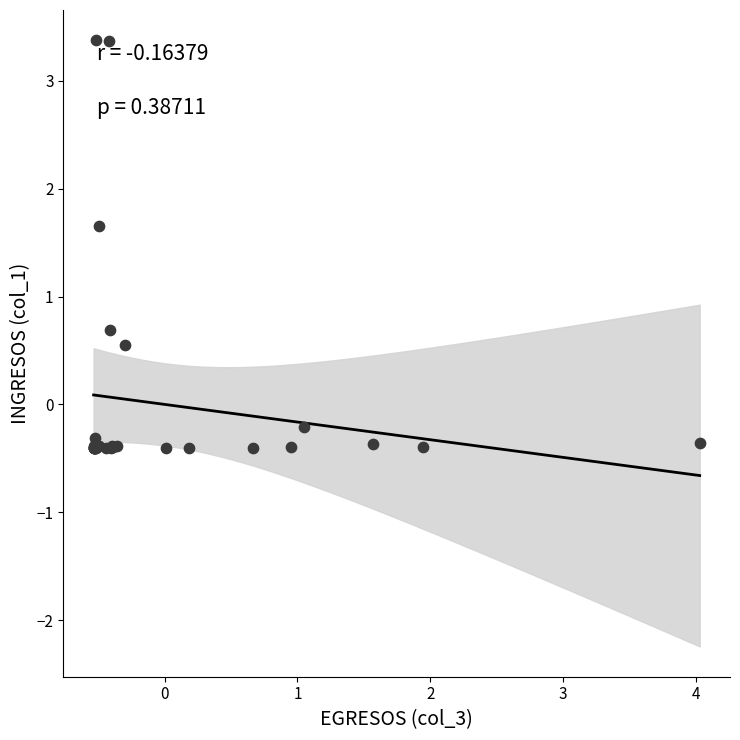

What Y value in the scatter plot is closest to 1?

0.7